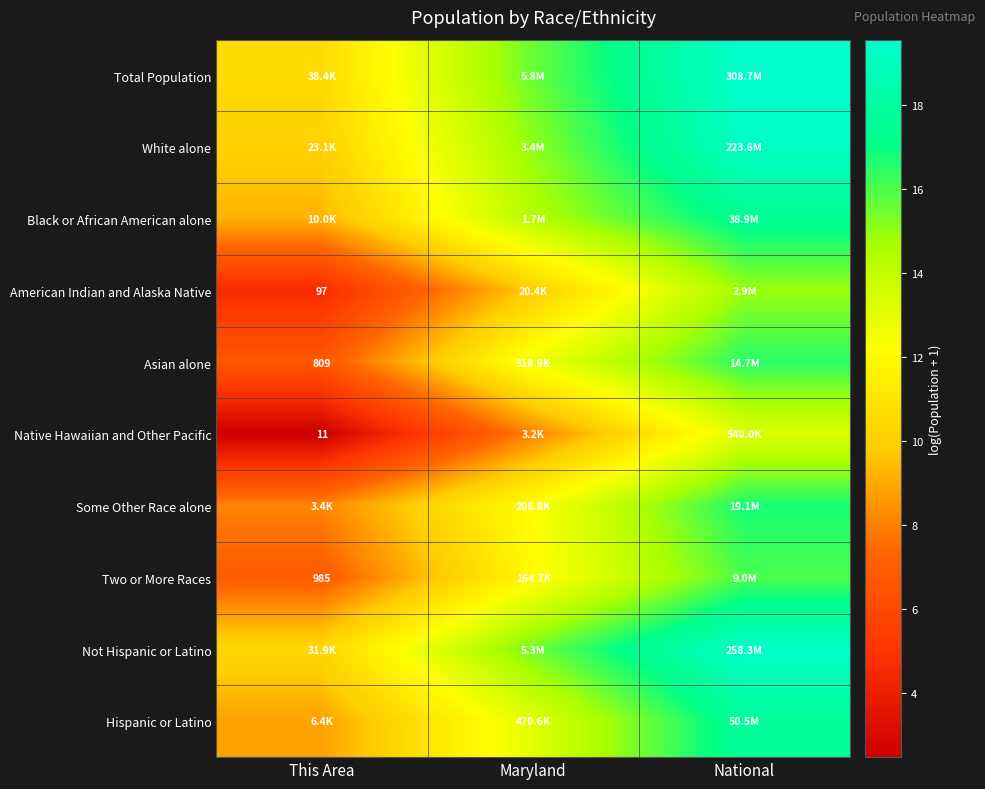

True or false: American Indian and Alaska Native has a value of 14.9 at National.

True